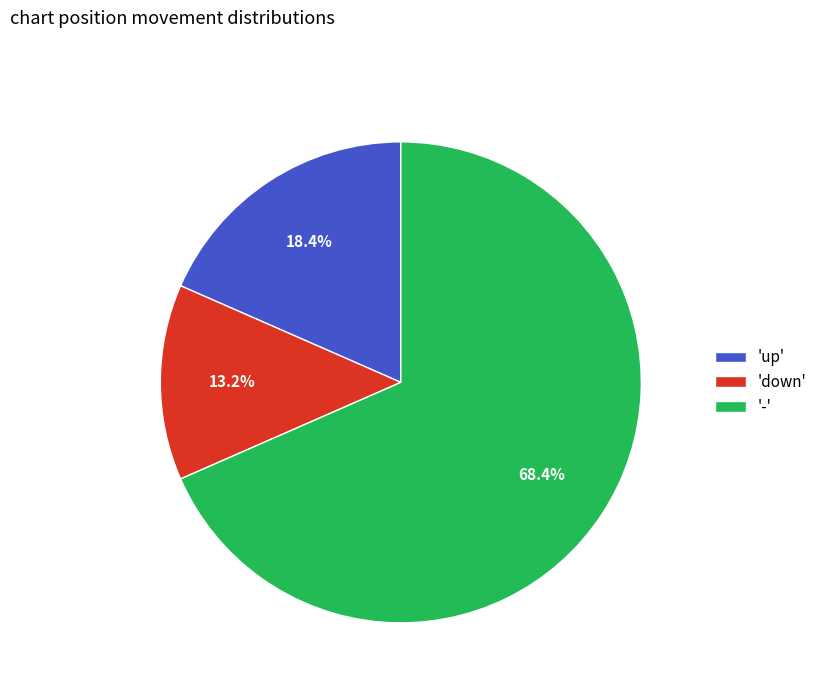

Approximately how many times larger is the value at '-' compared to 'down'?

5.2